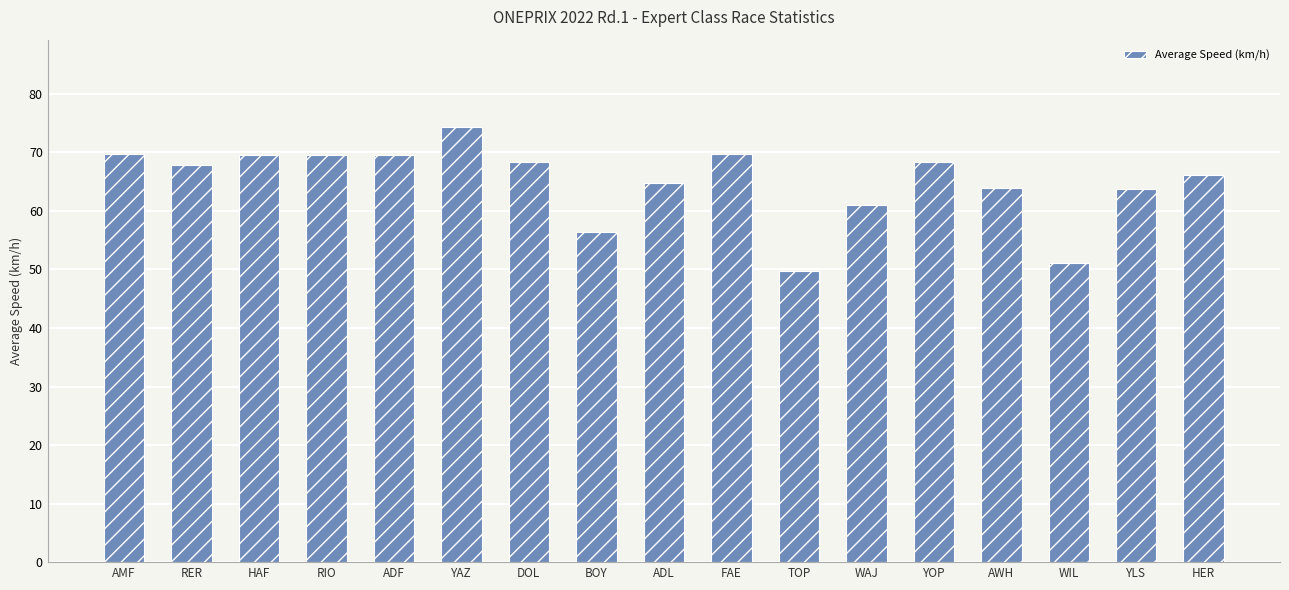

Is it true that the value at AWH is 63.9?

True